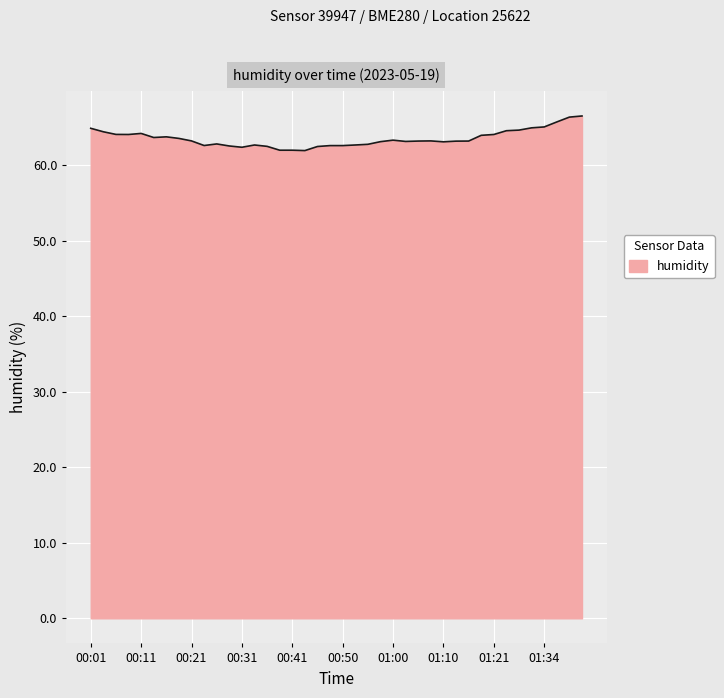

What is the difference between the maximum and minimum values?

4.6